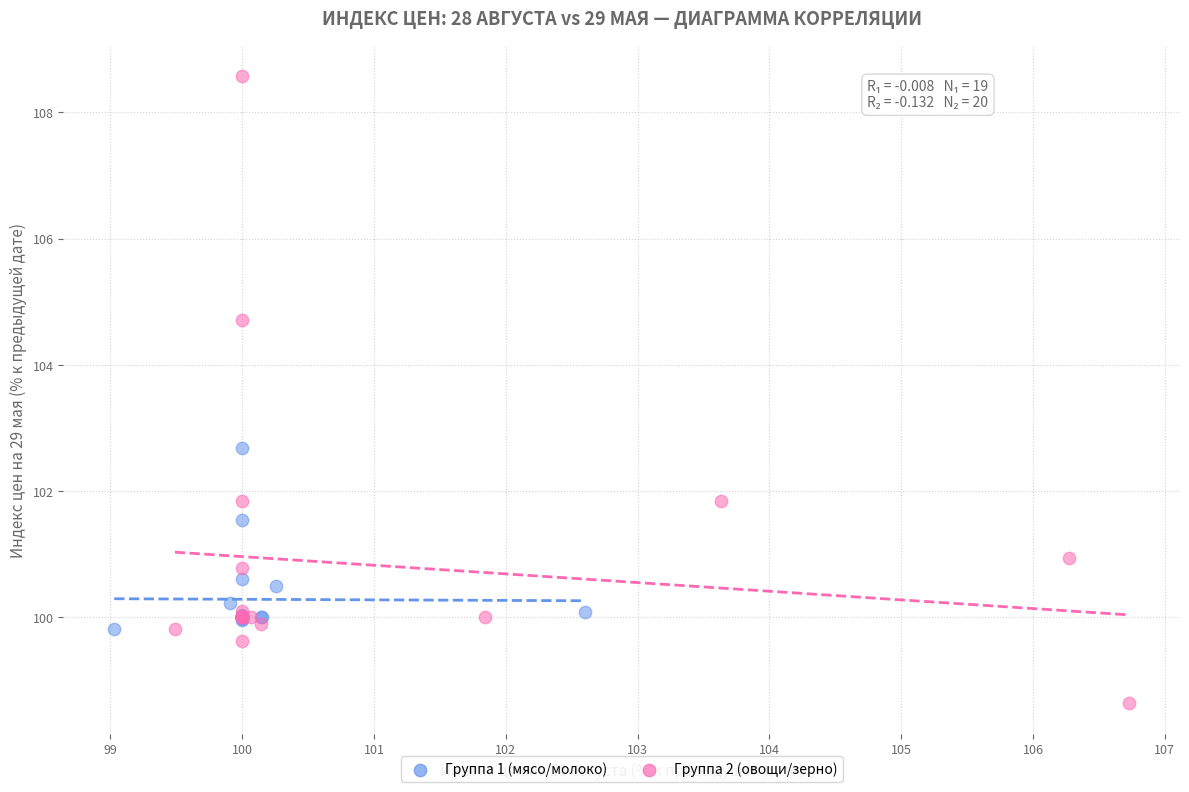

Which series reaches the maximum Y coordinate?

Группа 2 (овощи/зерно)